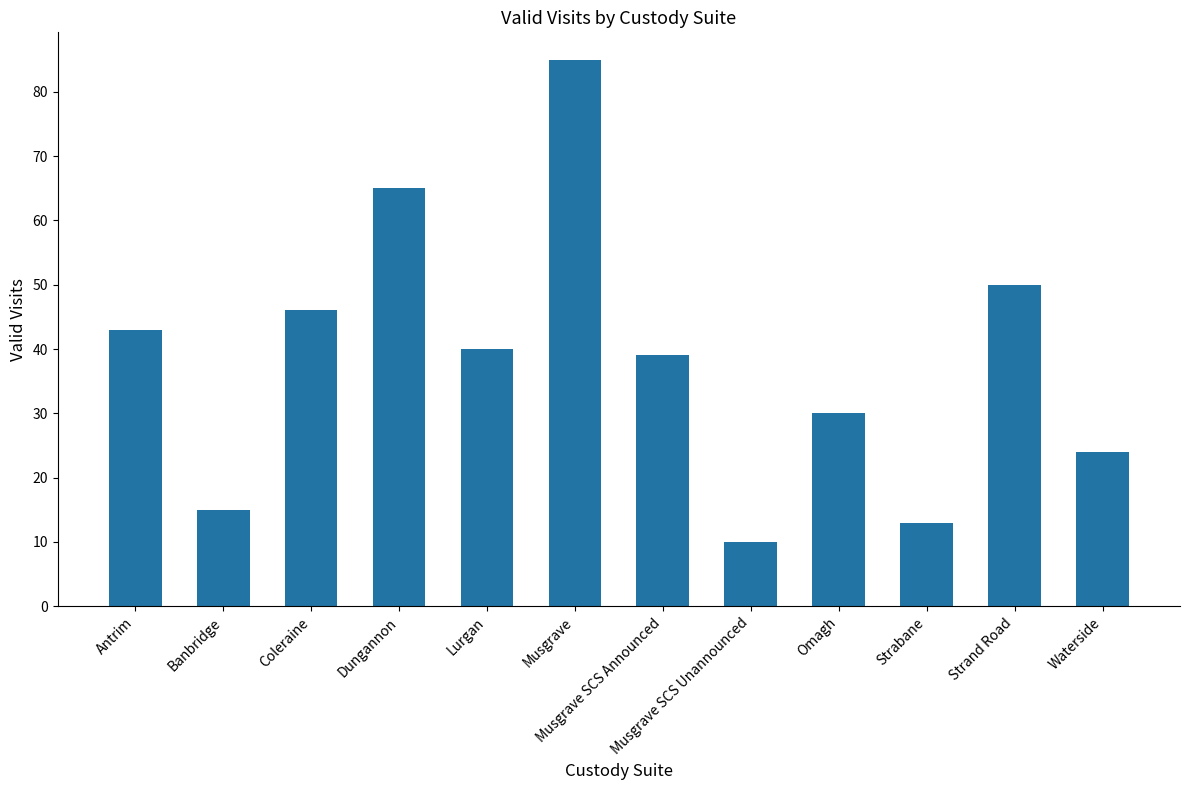

What is the maximum value shown in the chart?

85